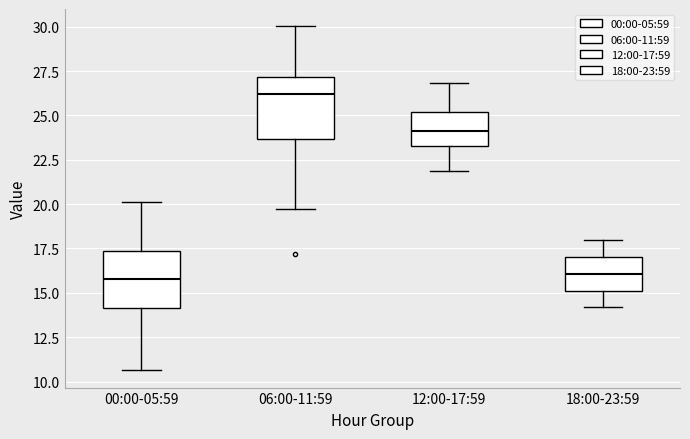

Where is the lower edge of the box for 18:00-23:59 on the y-axis? The values are not printed on the chart, so give them approximately, as read against the axis.

15.0